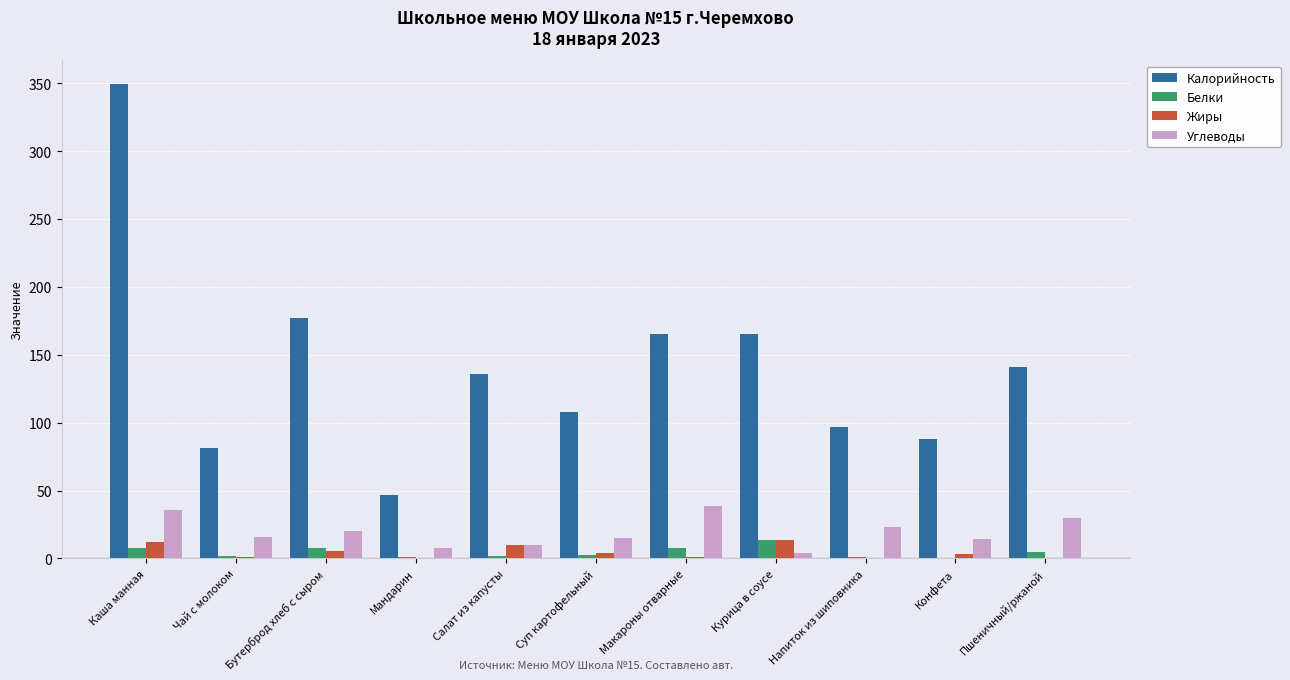

How many groups of bars are there?

11